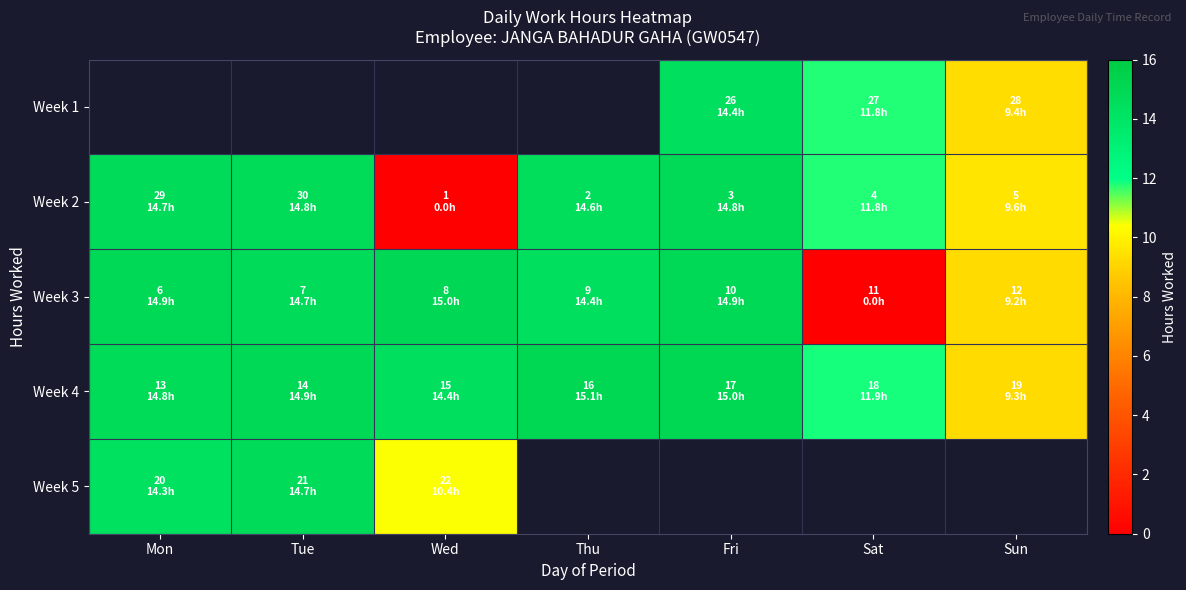

What is the minimum value for Week 5?

10.4